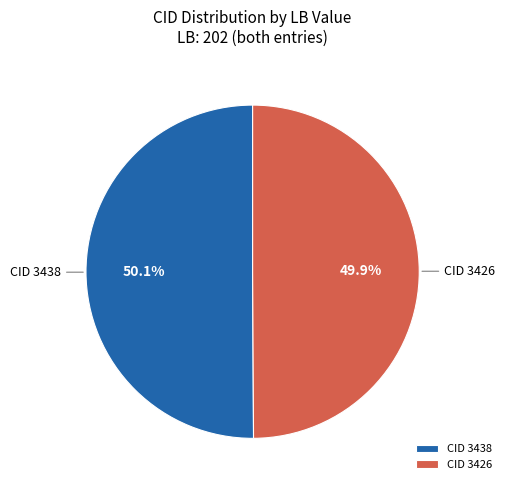

To the nearest percent, what is the average slice percentage?

50%